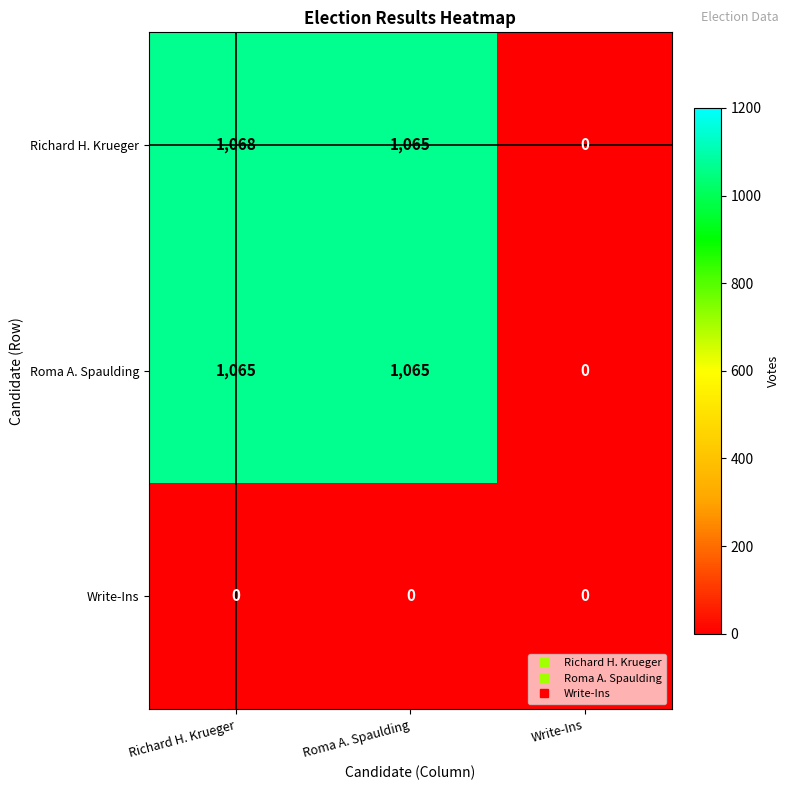

Count the number of data series in this chart.

3